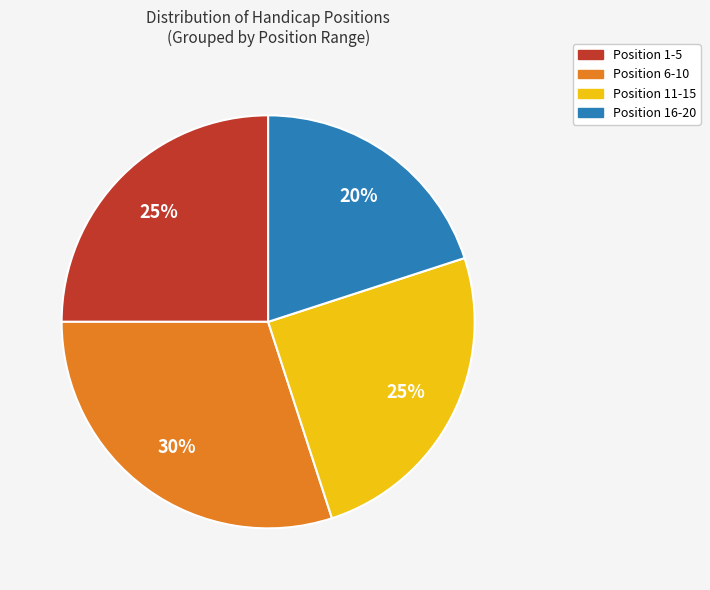

What is the ratio of the value at Position 1-5 to the value at Position 6-10?

0.8